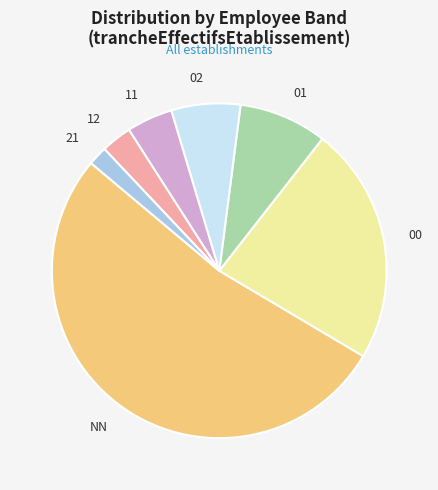

Which category has the smallest portion of the pie?

21